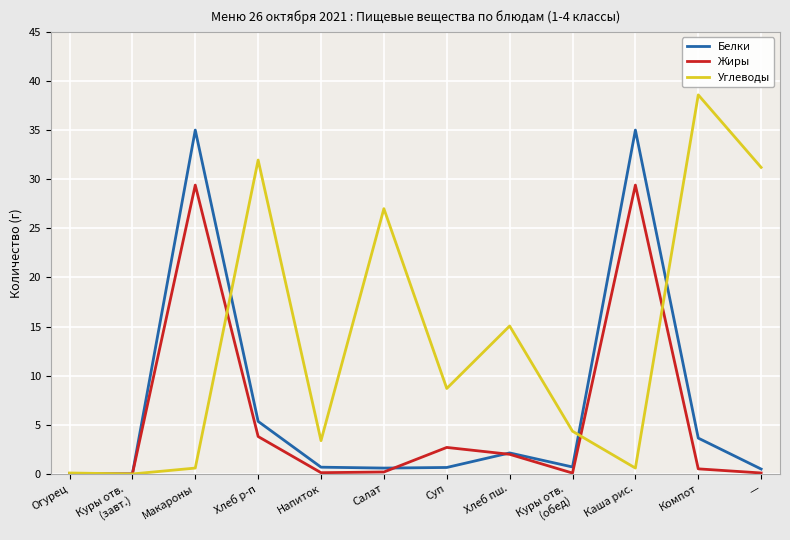

What is the difference between the maximum and minimum values in the Углеводы series?

38.6